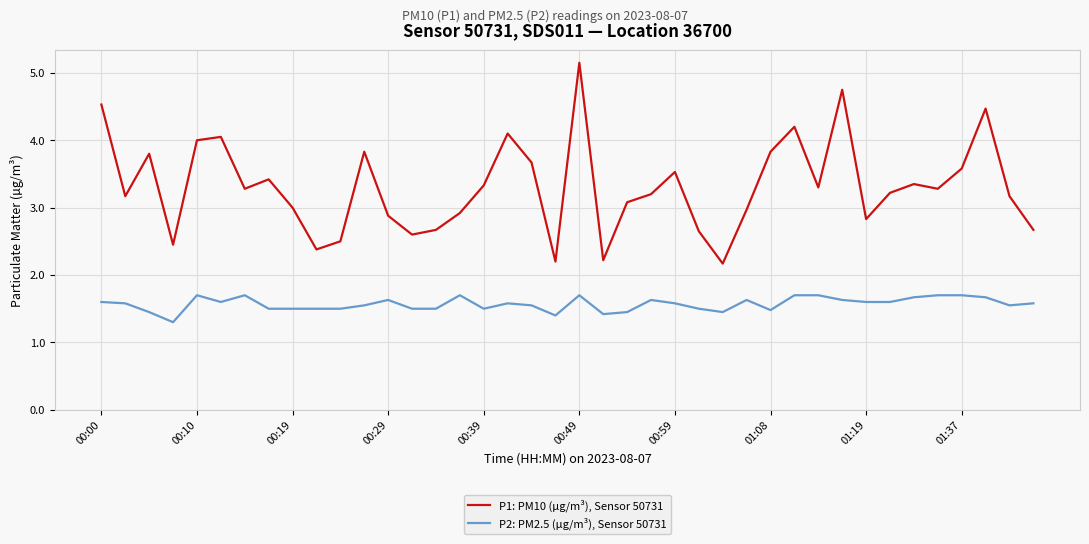

Which series has the widest spread of values?

P1: PM10 (µg/m³), Sensor 50731